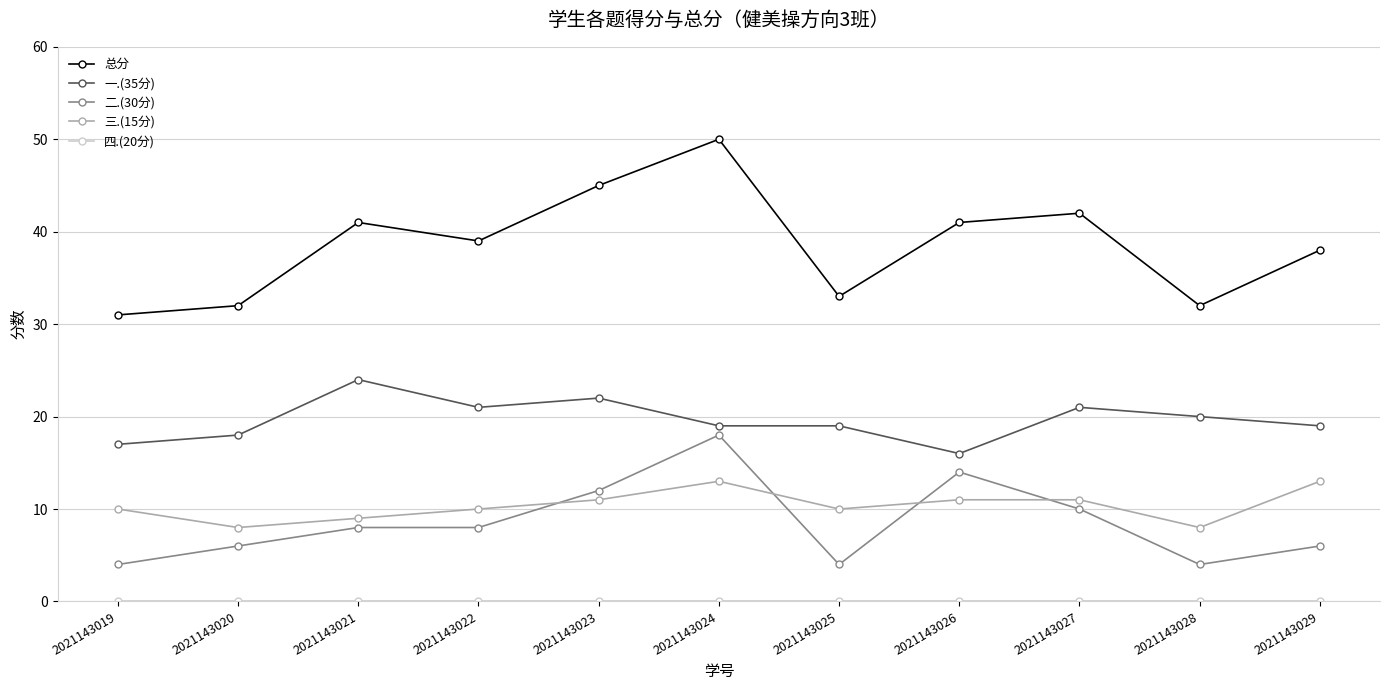

How many 二.(30分) values are between 4 and 12?

9